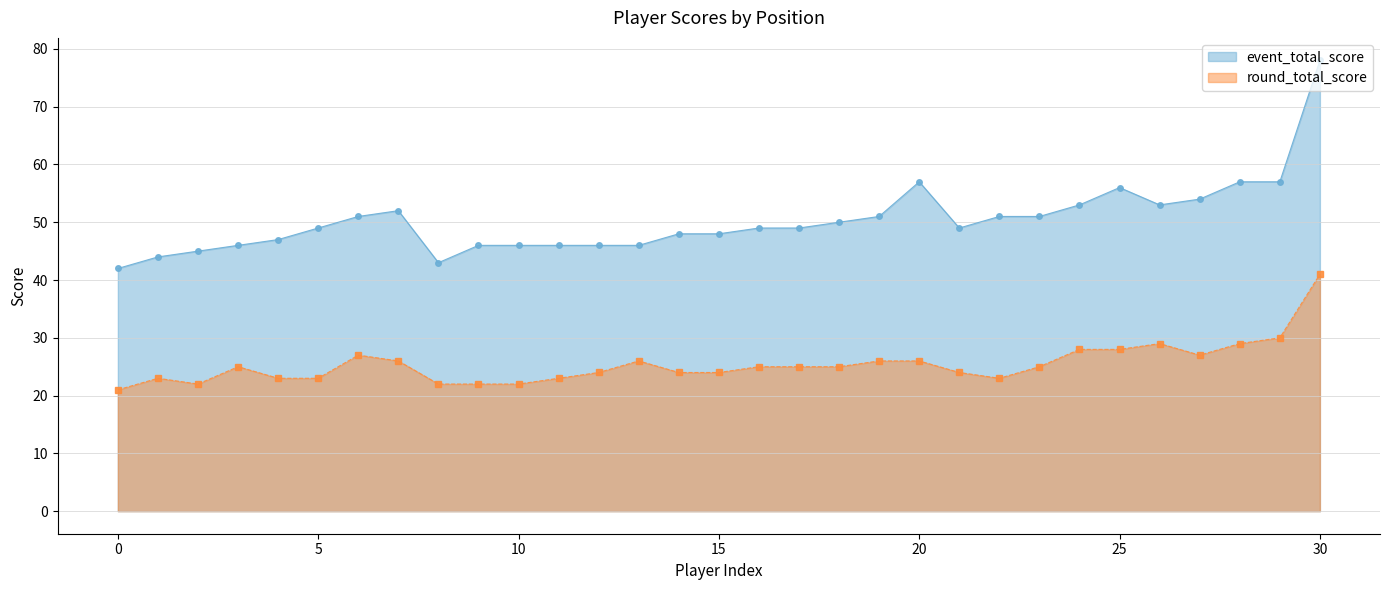

True or false: round_total_score and event_total_score intersect in this chart.

False